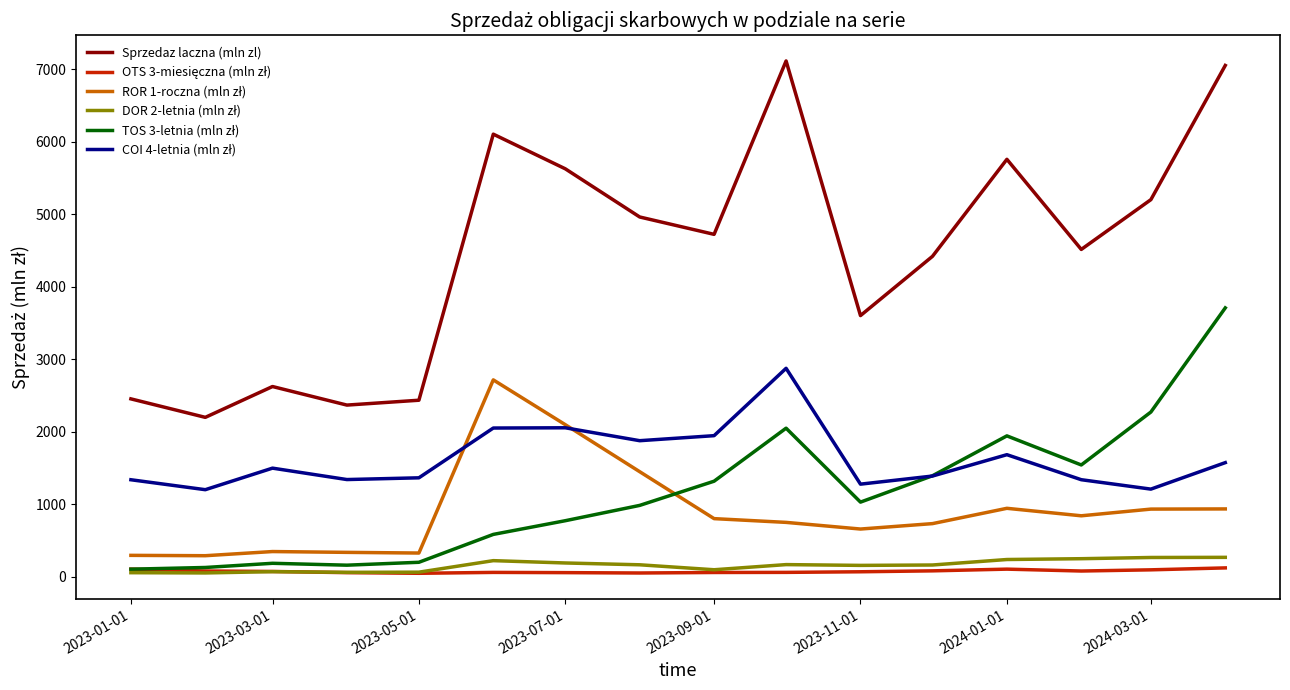

What is the maximum value shown in the chart?

7117.0